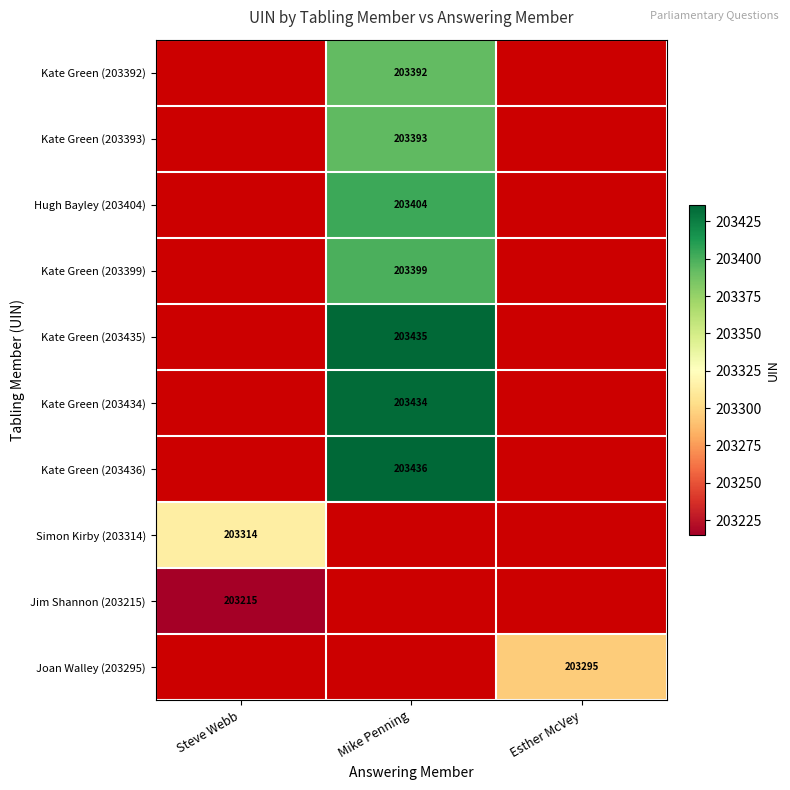

True or false: Kate Green (203434) has a value of 203434 at Mike Penning.

True